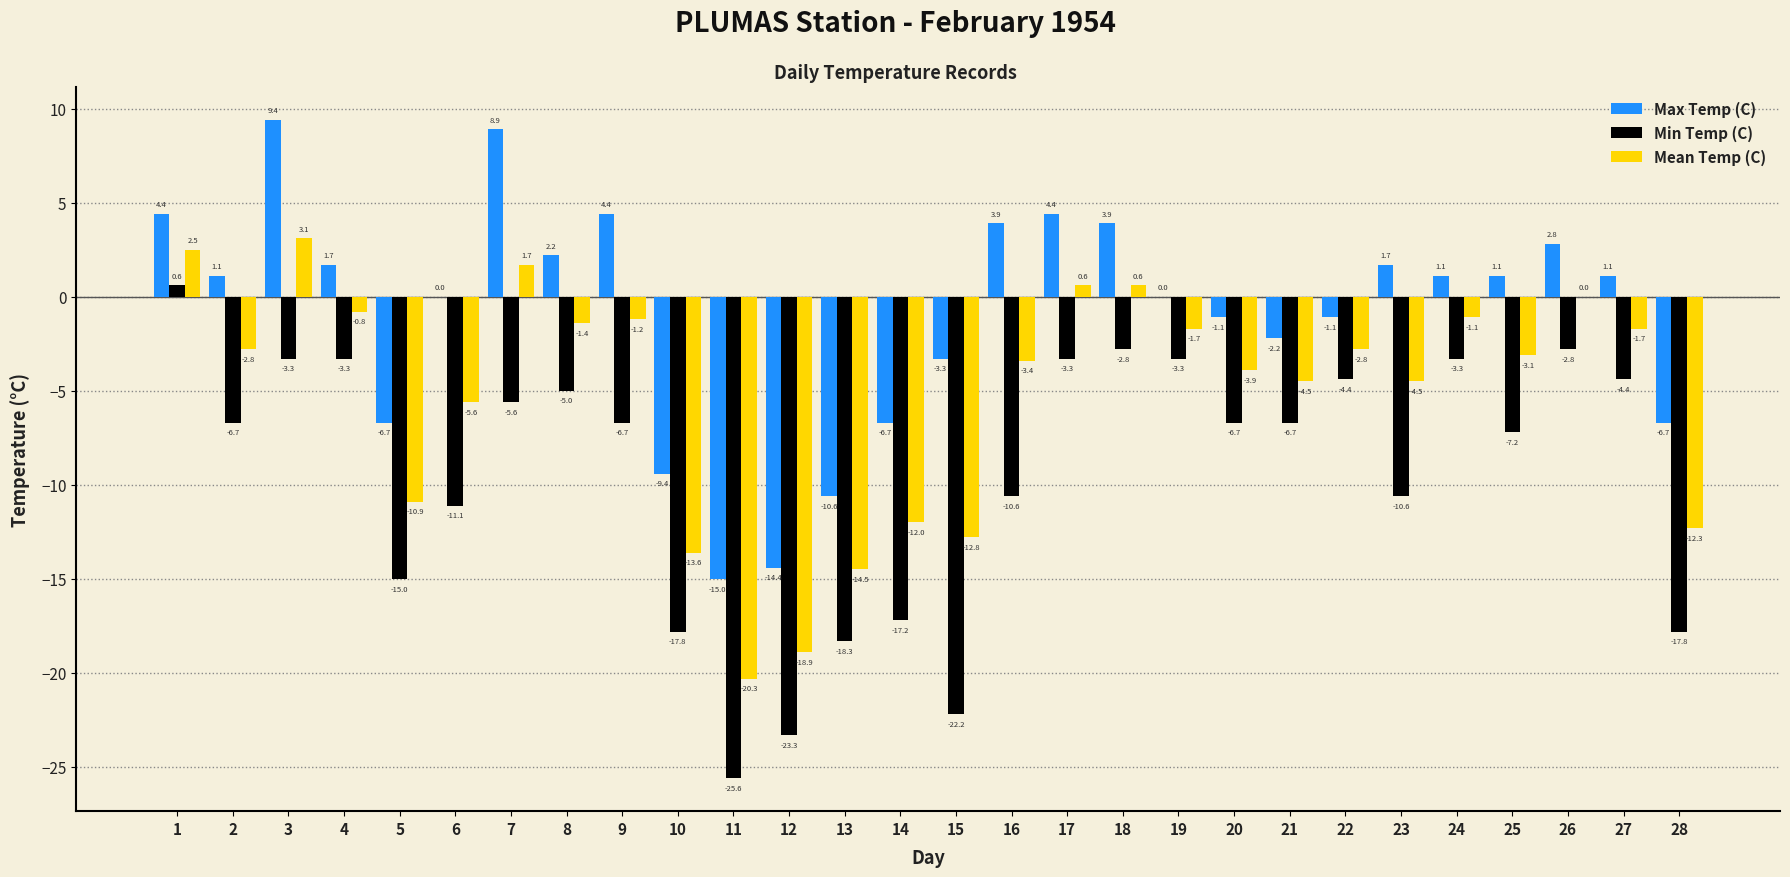

What are all the series names shown in the legend?

Max Temp (C), Min Temp (C), Mean Temp (C)